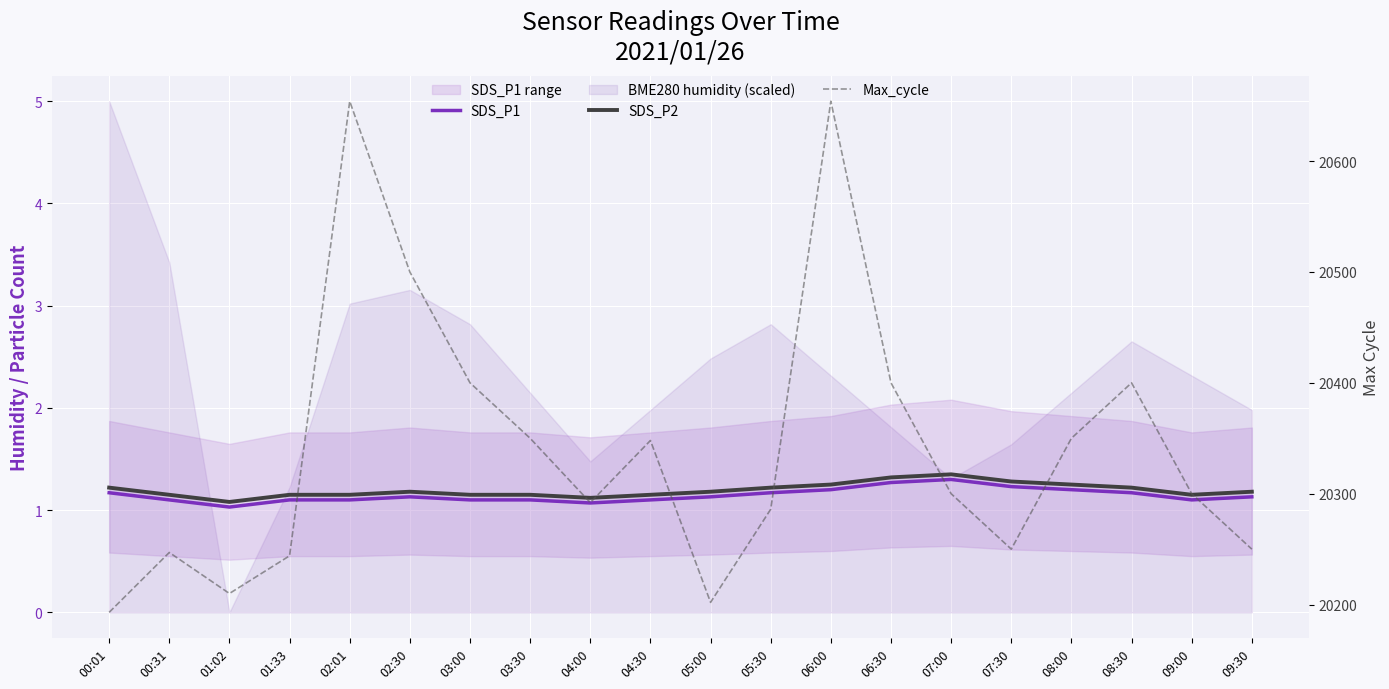

At which category is the sum across all series the highest?

06:00